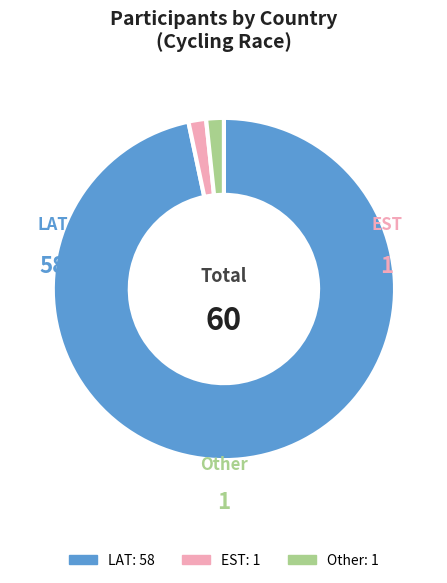

Does any single category account for the majority?

Yes